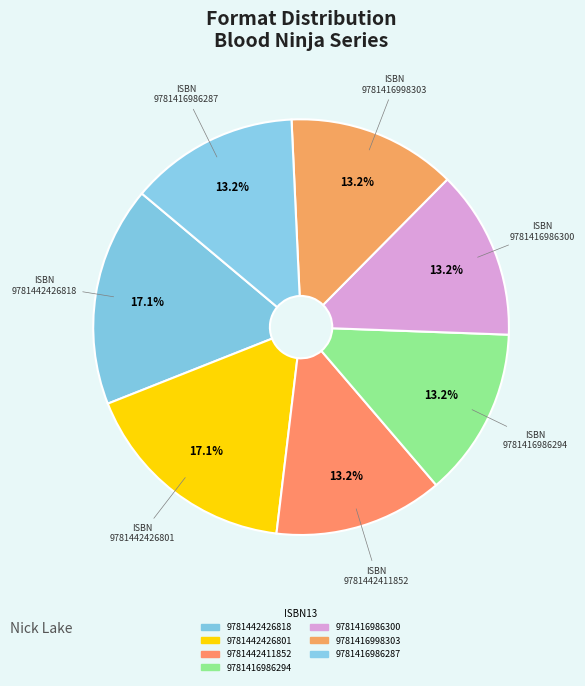

What percentage is the 9781416986294 slice, to the nearest percent?

13%